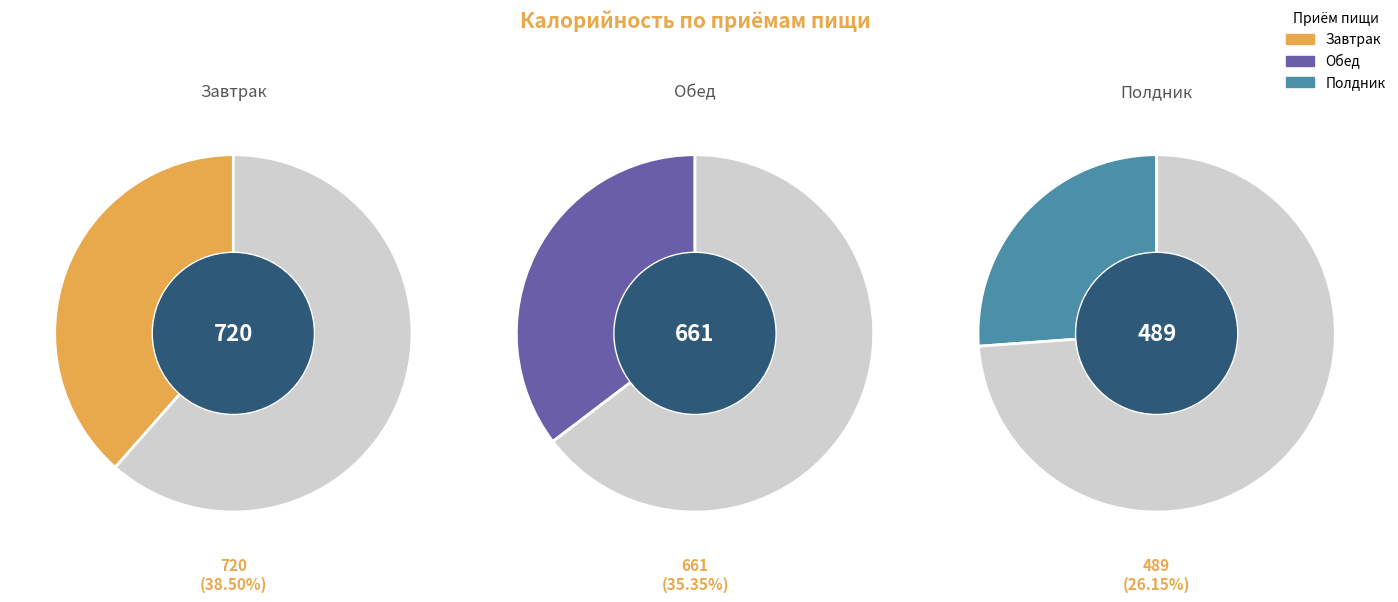

How many slices are in this pie chart?

3